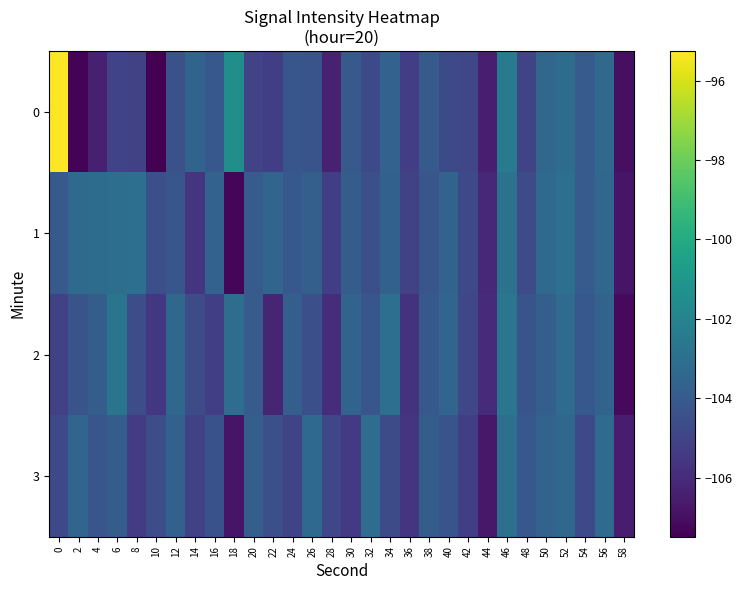

How many data points does each series have?

30